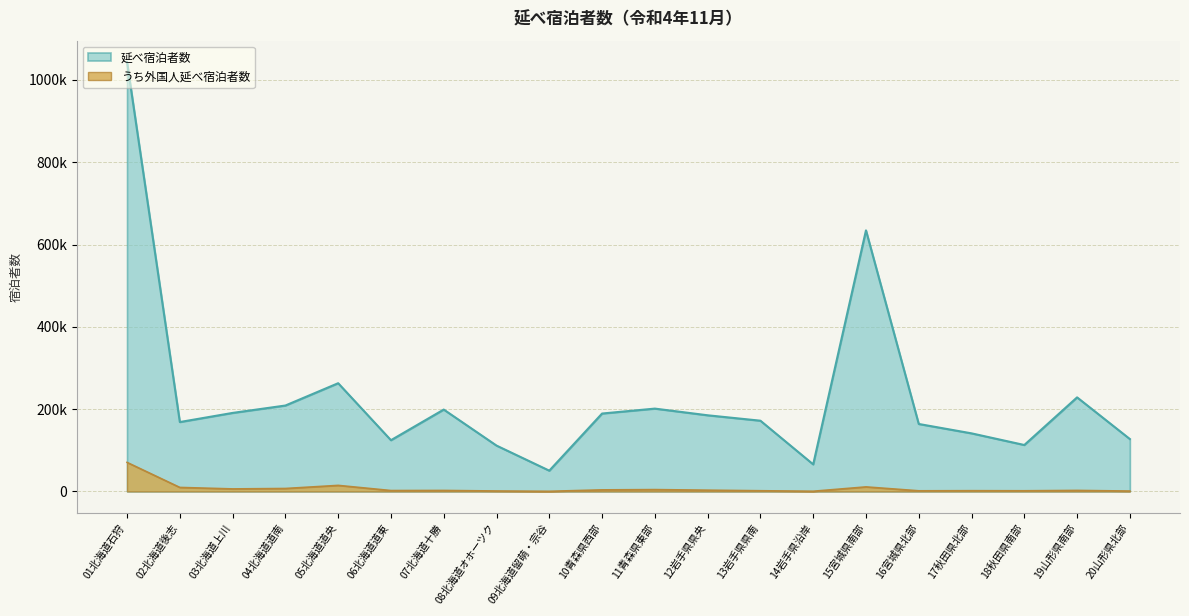

At which label does うち外国人延べ宿泊者数 first exceed 2300?

01北海道石狩